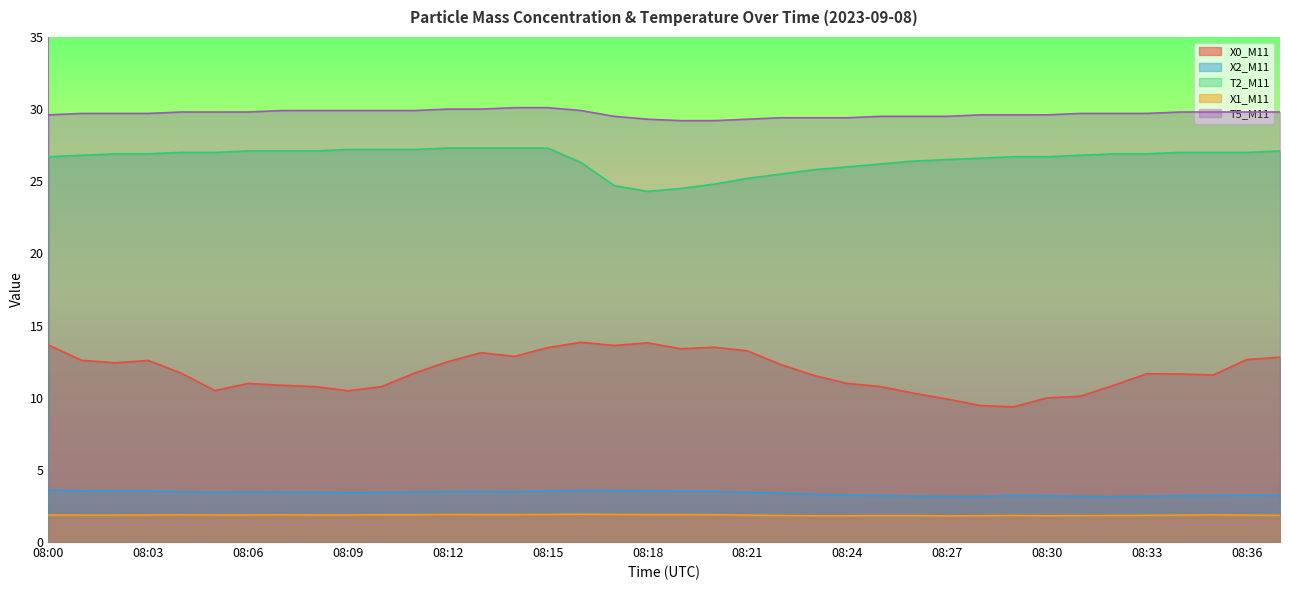

What is the difference between the maximum and minimum values in the T2_M11 series?

3.0